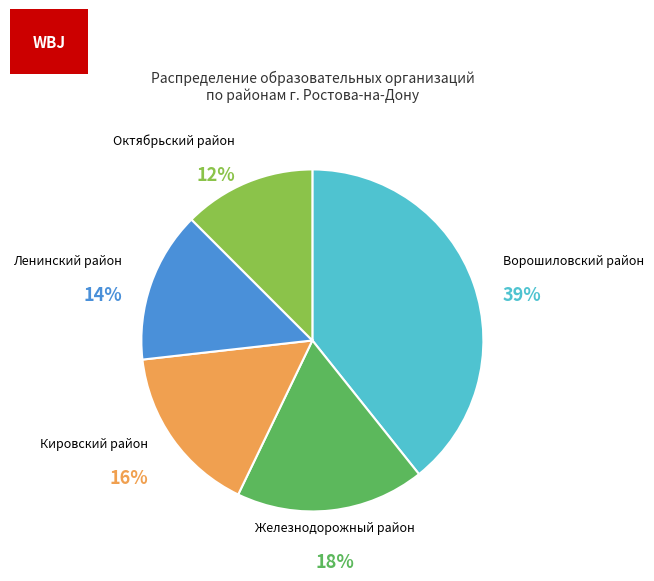

Between Кировский район and Октябрьский район, which is larger?

Кировский район